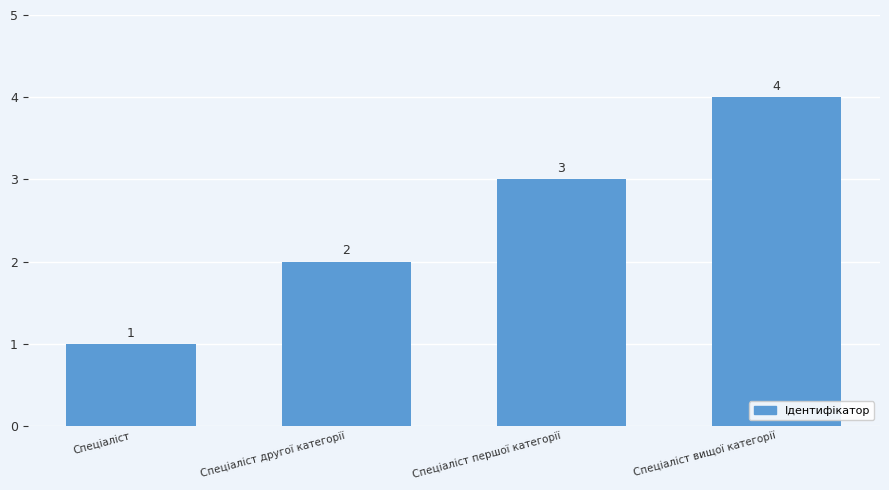

Rank the categories by value from highest to lowest.

Спеціаліст вищої категорії, Спеціаліст першої категорії, Спеціаліст другої категорії, Спеціаліст